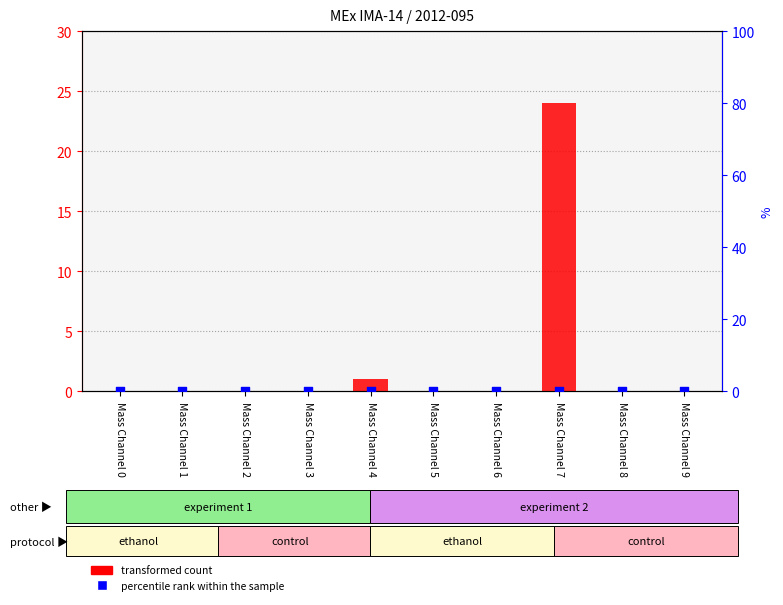

What are all the series names shown in the legend?

transformed count, percentile rank within the sample